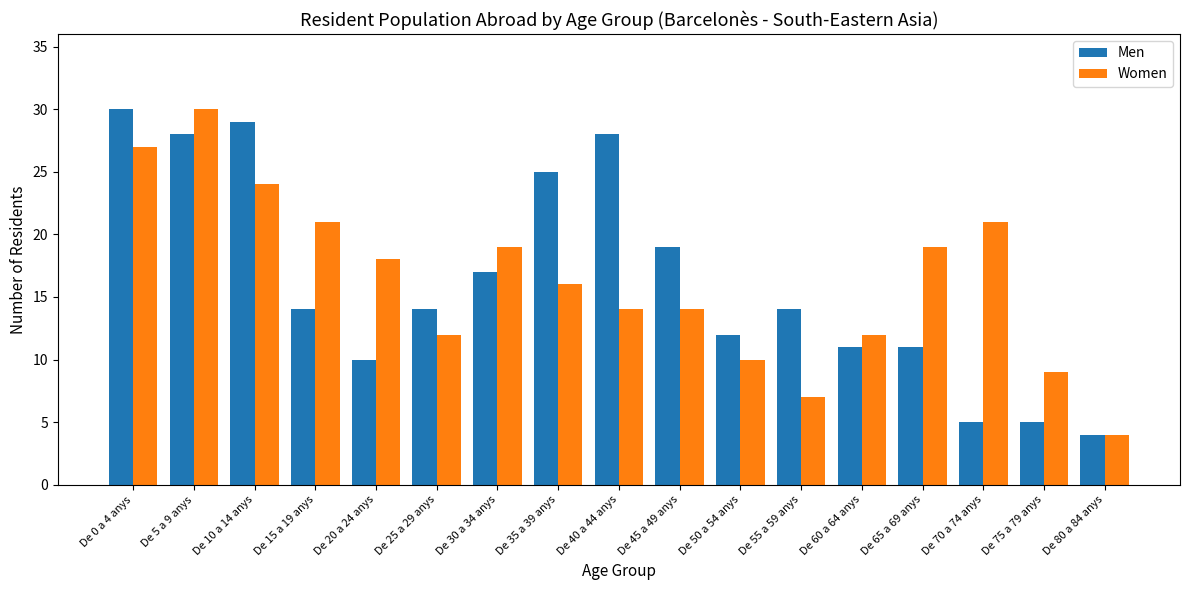

True or false: Men has a value of 17 at De 30 a 34 anys.

True